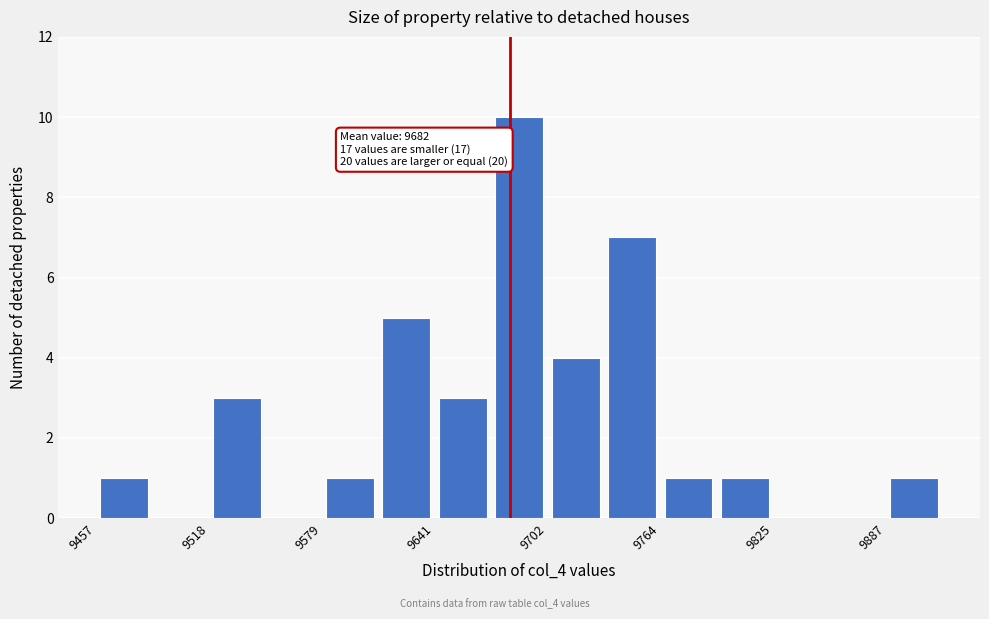

Around what value on the x-axis is the tallest bar? Give the approximate position of its centre, as read against the axis.

9690